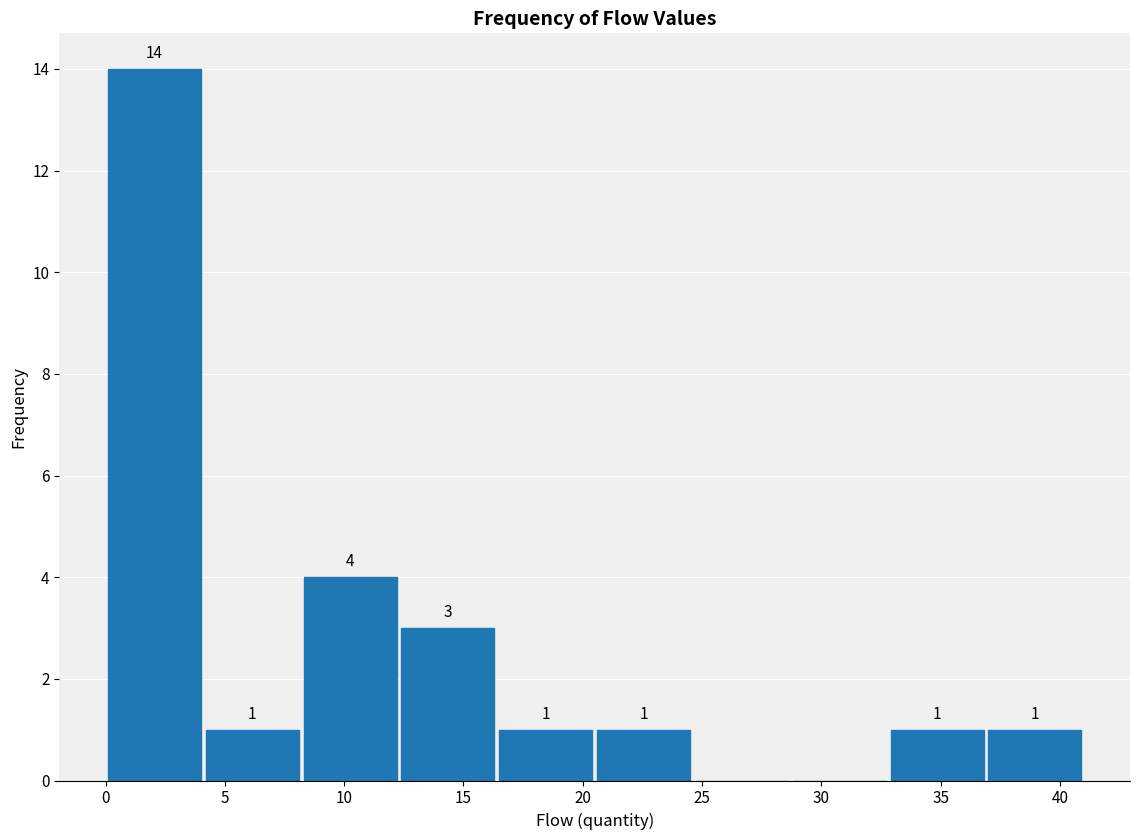

Over which range of the x-axis is the bar tallest?

0.0 to 4.1